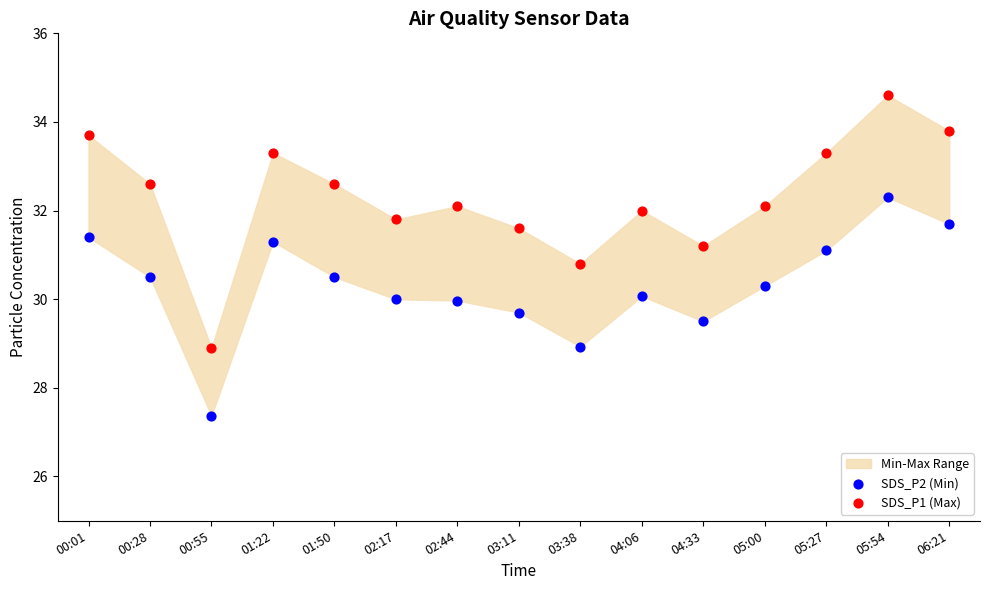

Which series contains the highest Y value?

SDS_P1 (Max)